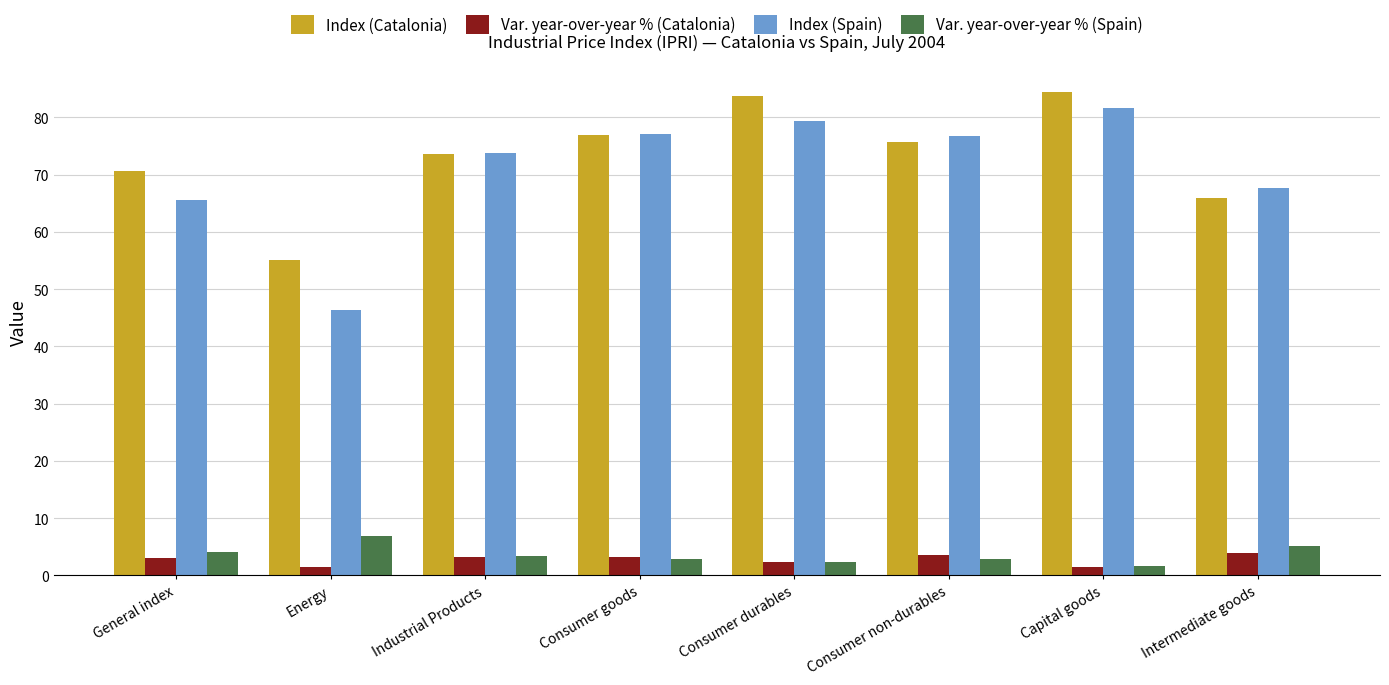

What is the value of the Var. year-over-year % (Catalonia) bar at the 3rd from the left?

3.2